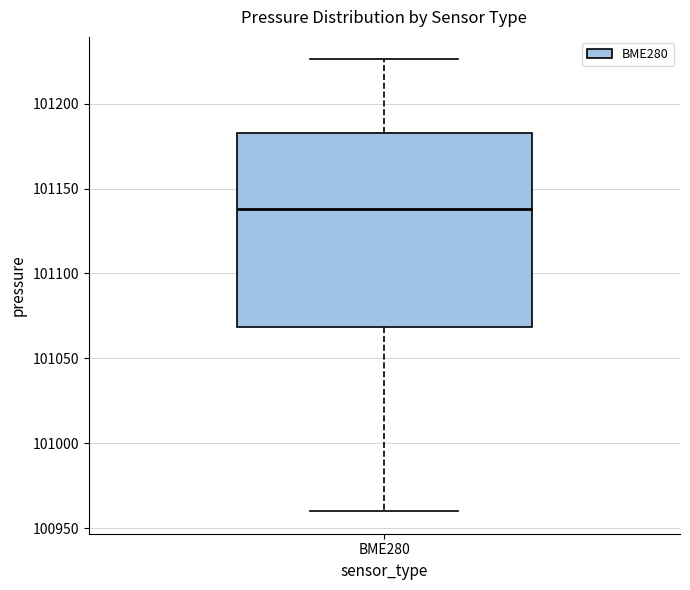

Where does the median line of the box for BME280 sit on the y-axis? The values are not printed on the chart, so give them approximately, as read against the axis.

101140